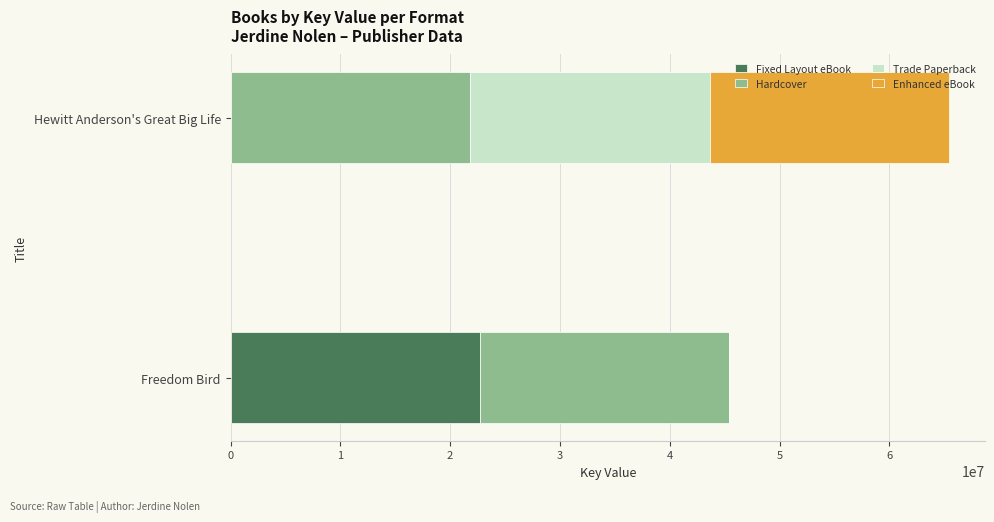

What is the highest value of the Fixed Layout eBook series?

22713731